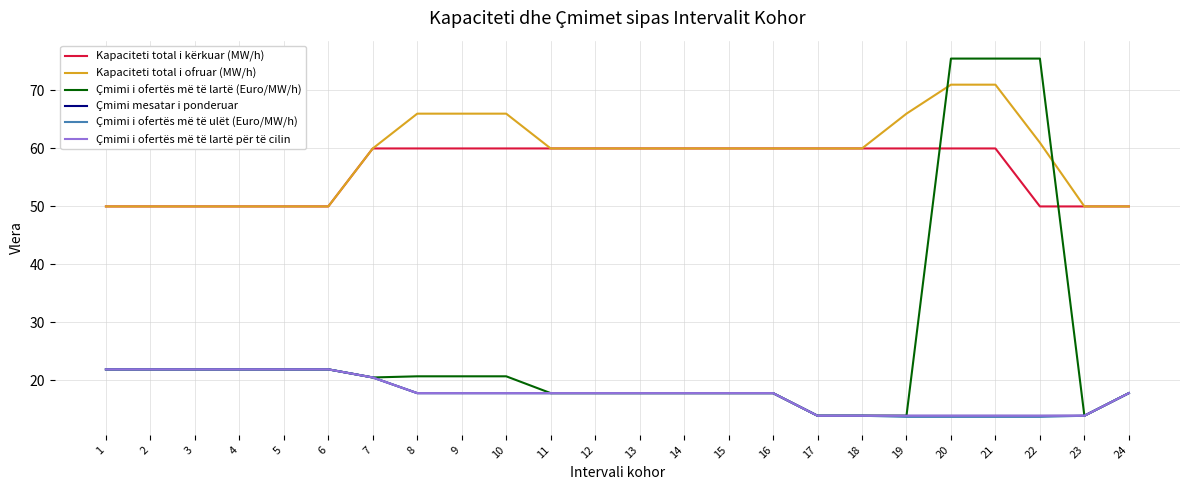

Which series has the largest total across all categories?

Kapaciteti total i ofruar (MW/h)